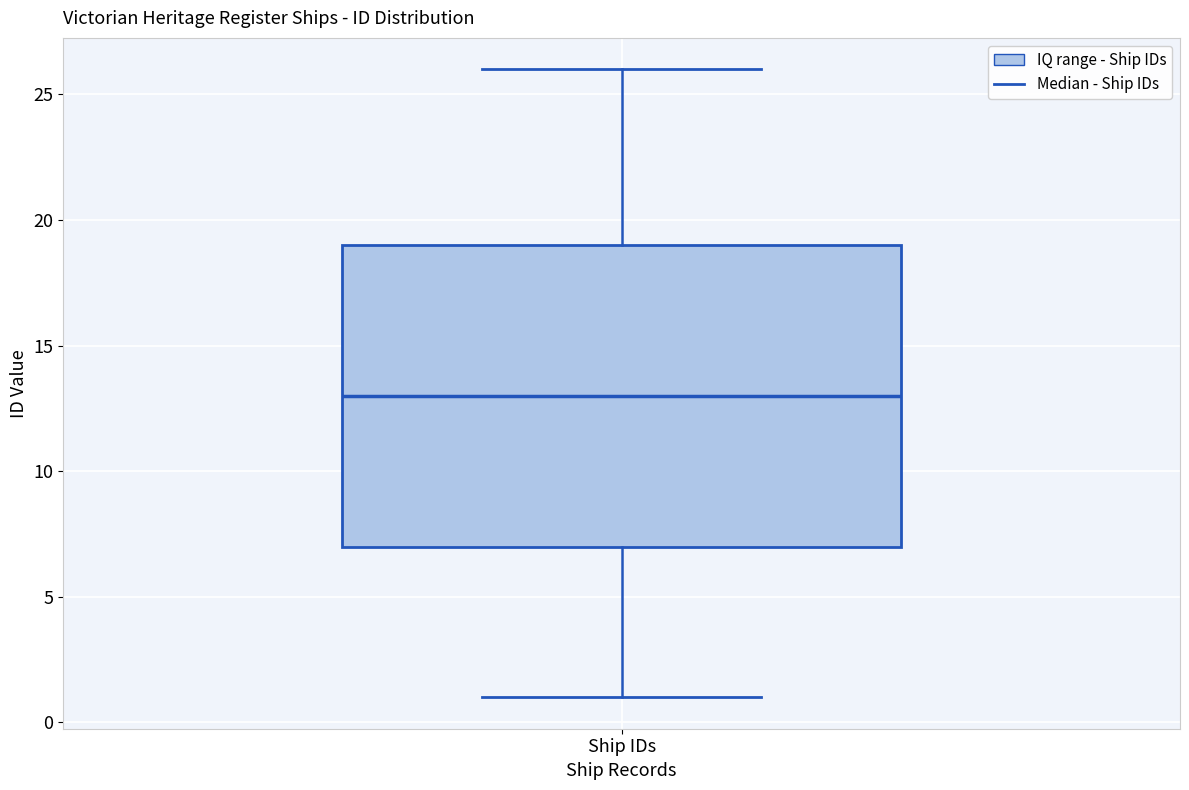

Read this box plot against the y-axis: the position of the median line, the range covered by the box, and the ends of both whiskers. The values are not printed on the chart, so give them approximately, as read against the axis.

median 13, box 7 to 19, whiskers 1 to 26